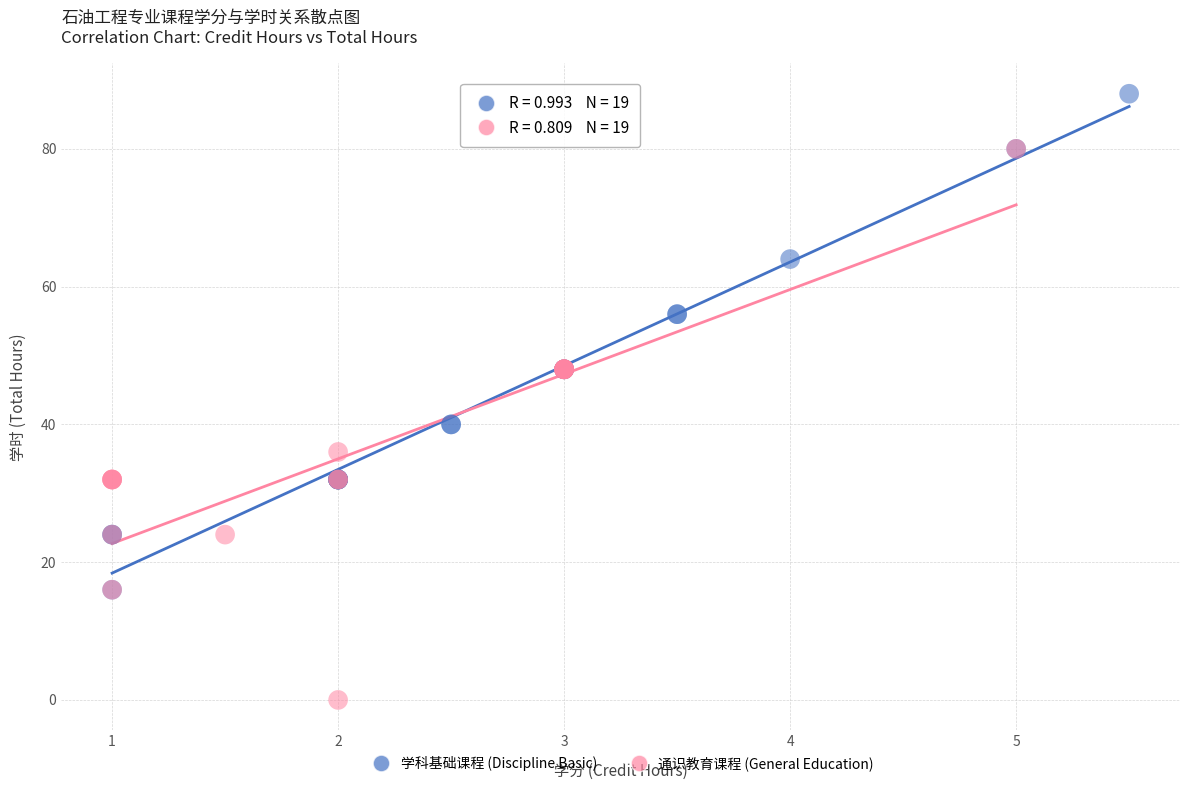

Which series has the largest Y range (max minus min)?

通识教育课程 (General Education)